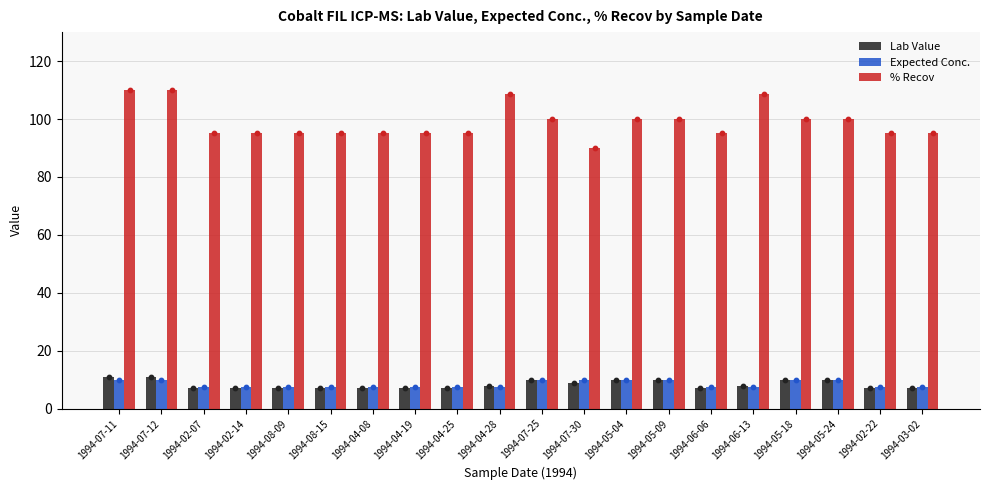

What is the total value across all series at 1994-02-07?

109.5